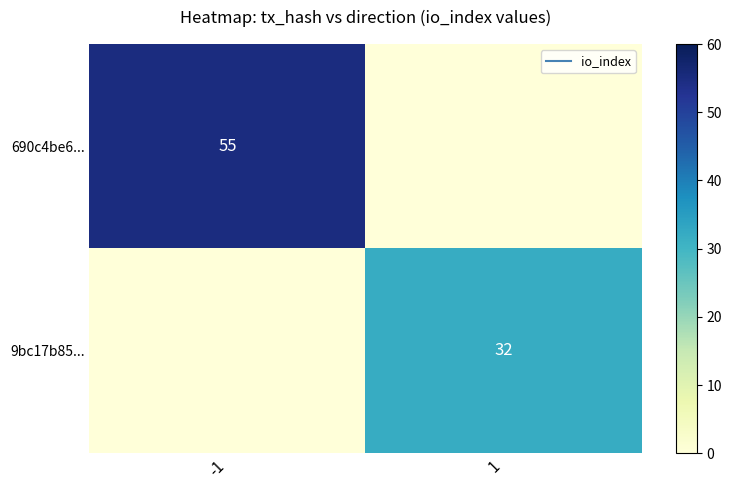

Between 1 and -1, which is larger?

-1